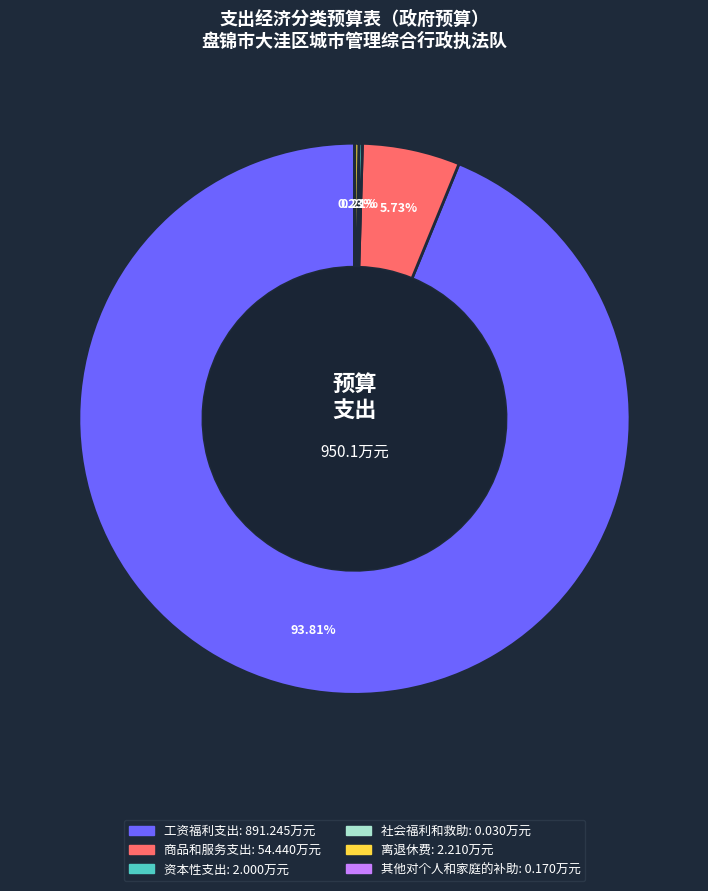

Is there any slice that represents more than half of the pie?

Yes